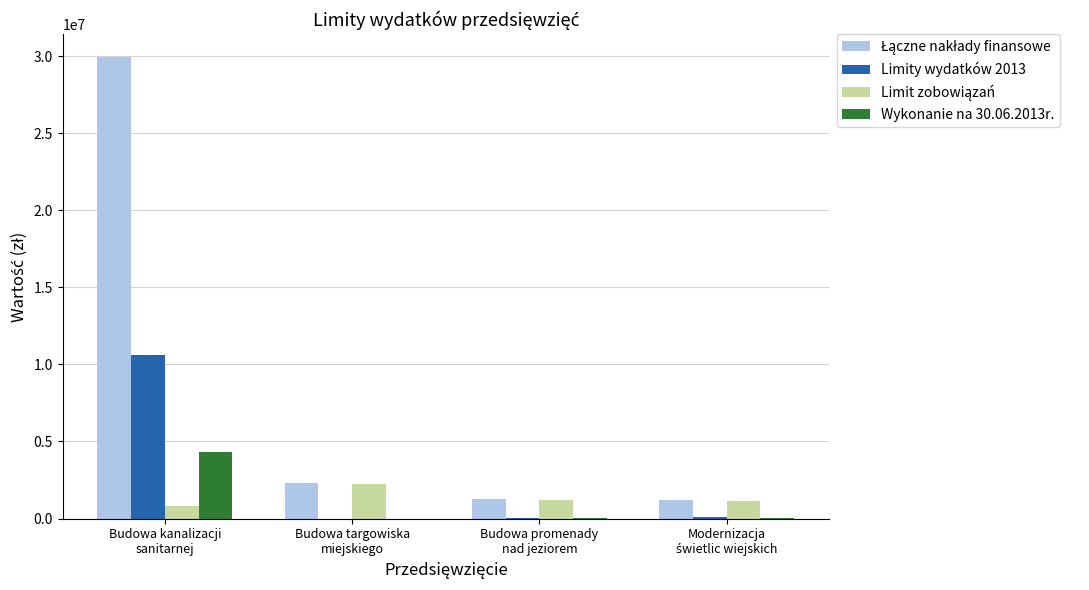

What is the highest value of the Limity wydatków 2013 series?

10601565.0